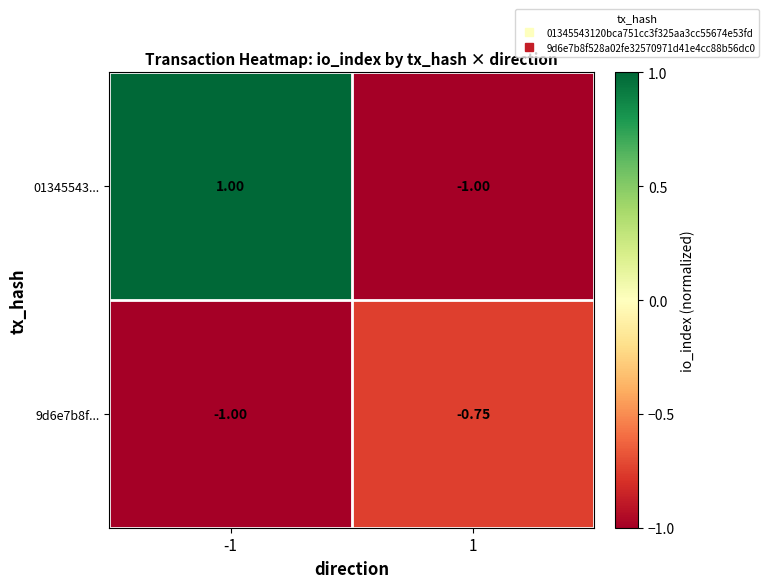

Is the value of 9d6e7b8f... at 1 greater than the value of 01345543... at -1?

No